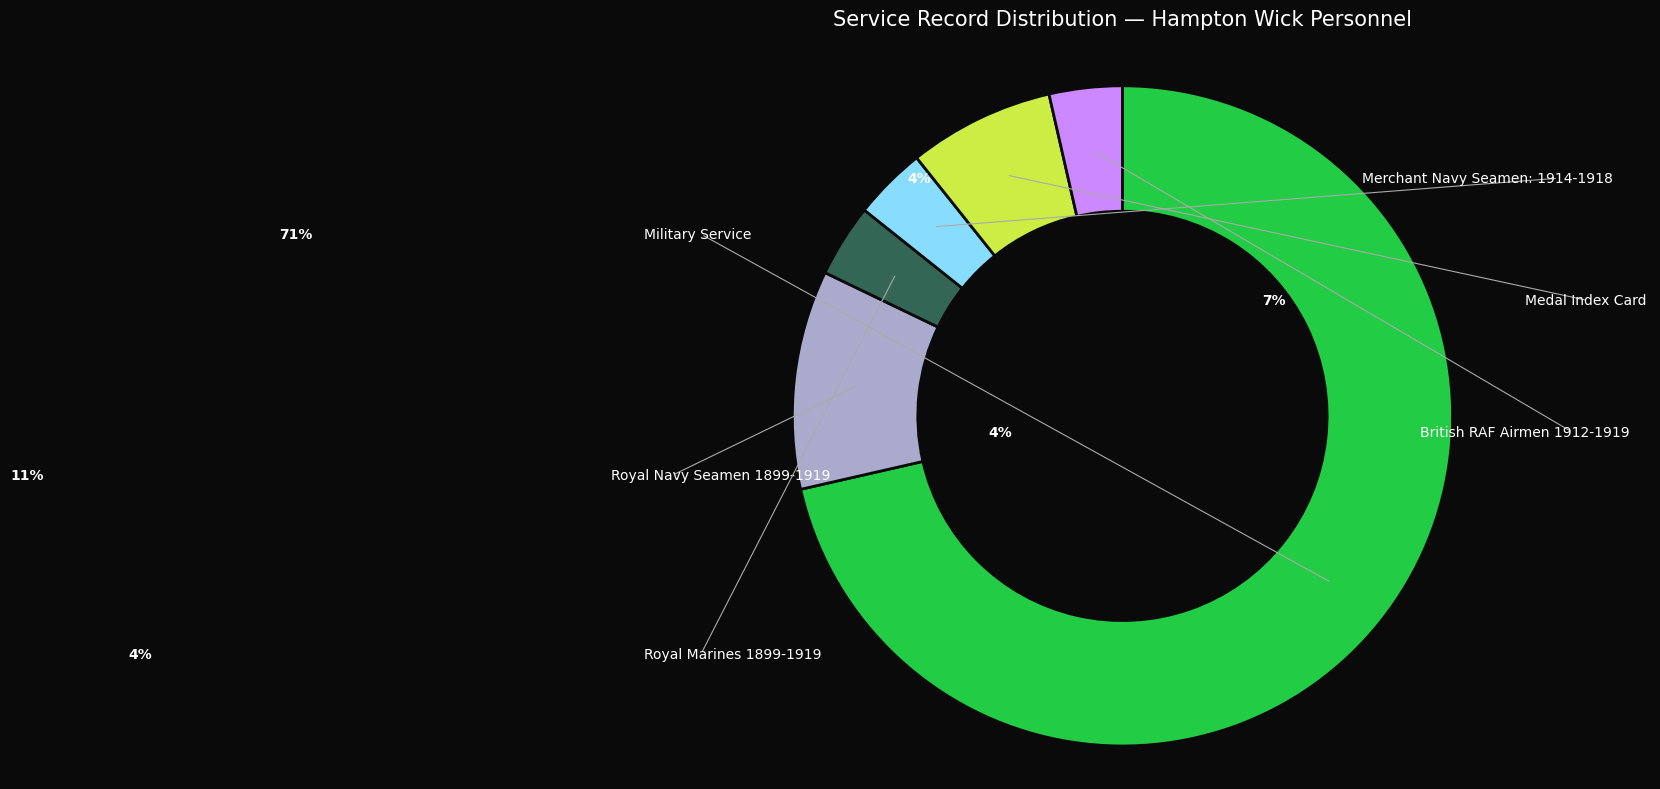

To the nearest percent, what is the average slice percentage?

17%